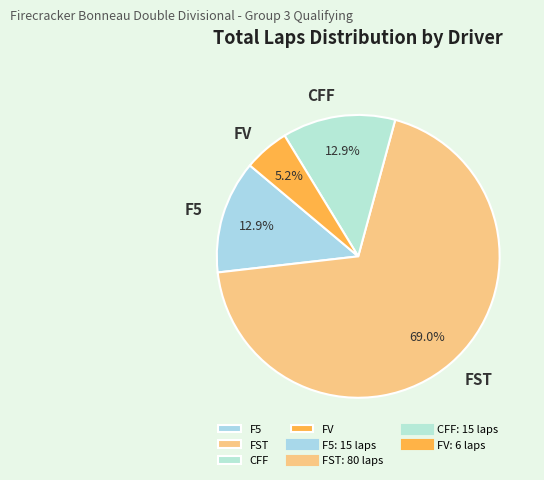

Does FST account for over 50% of the chart?

Yes